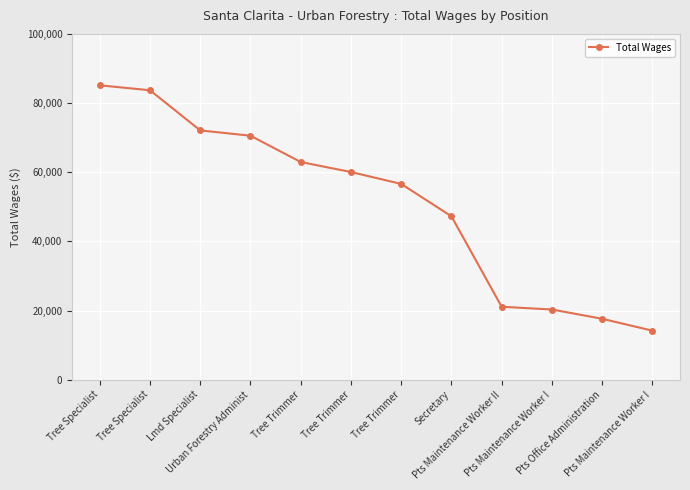

How many lines are shown in the chart?

1